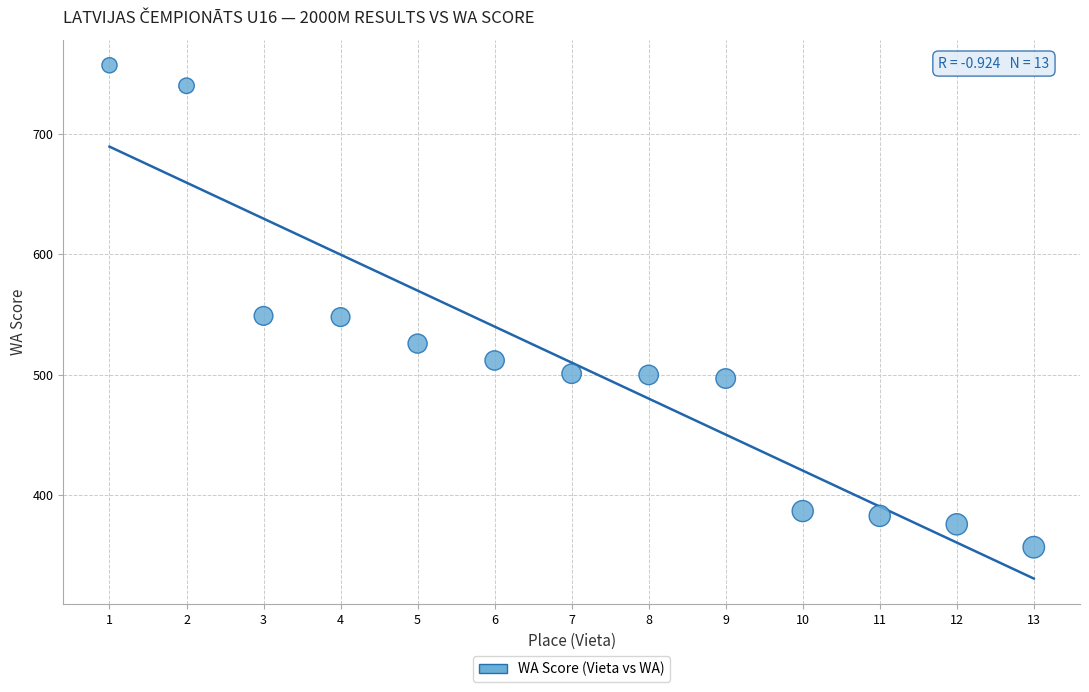

What is the range of X values (max minus min)?

12